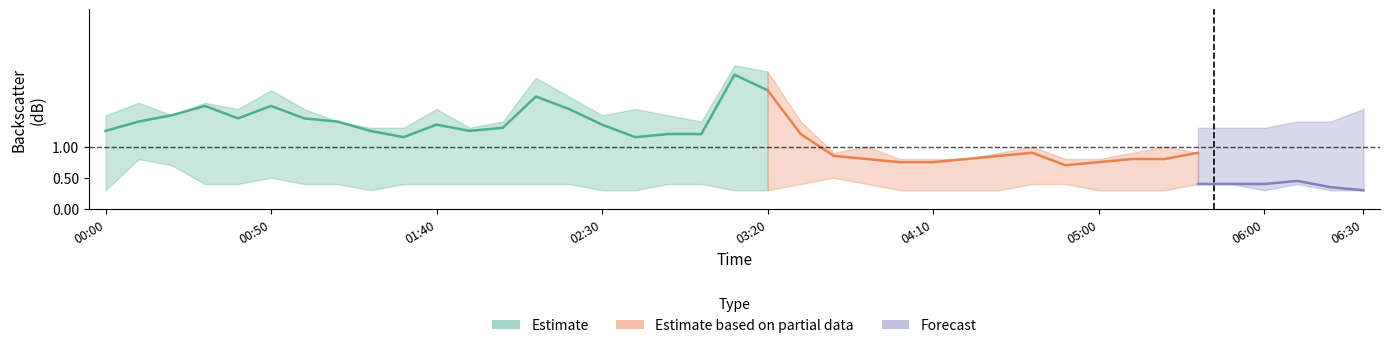

The   7.069 series shows 0.5 at 2005/11/05 03:10. True or false?

False